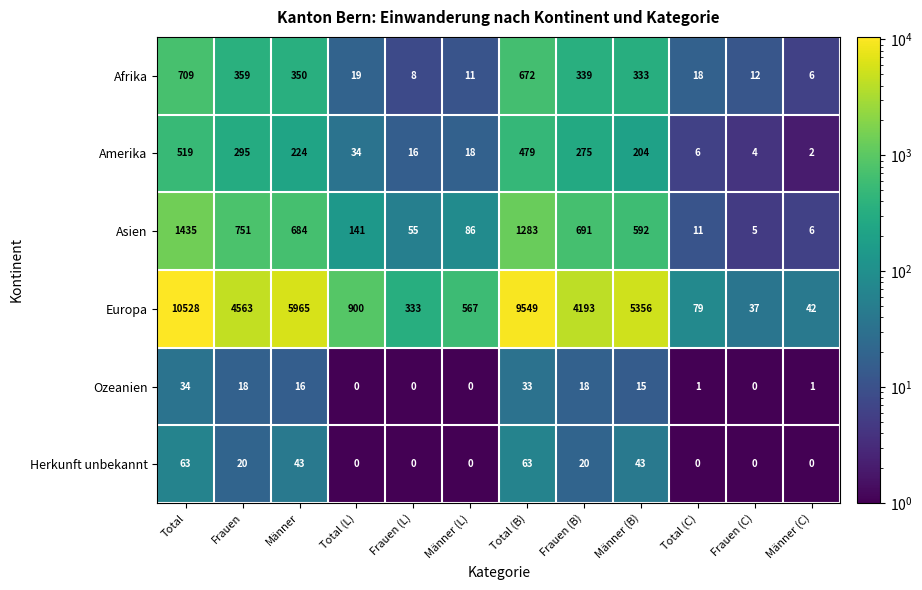

Rank the series by their maximum value, from highest to lowest.

Europa, Asien, Afrika, Amerika, Herkunft unbekannt, Ozeanien